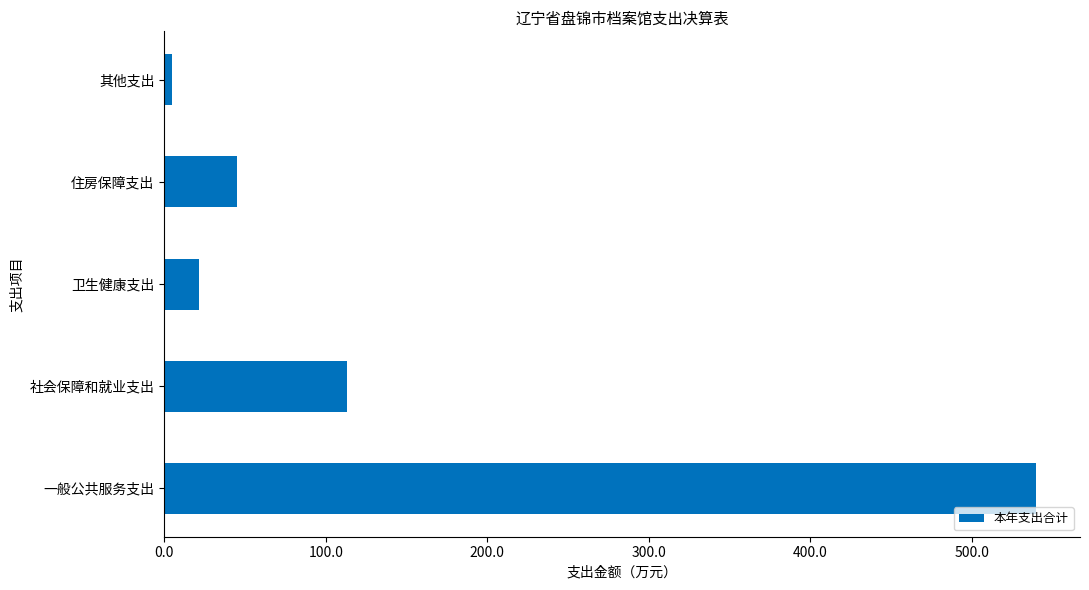

Approximately how many times larger is the value at 一般公共服务支出 compared to 卫生健康支出?

24.8